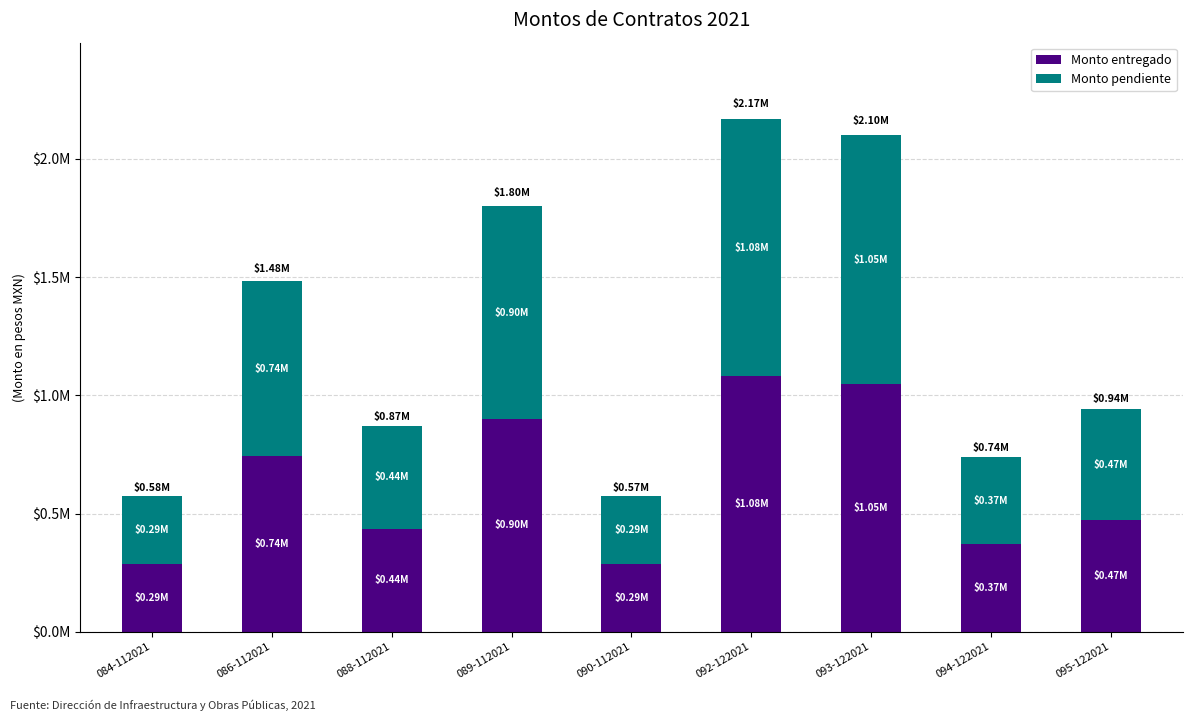

List the series in order of their peak value, highest first.

Monto pendiente, Monto entregado